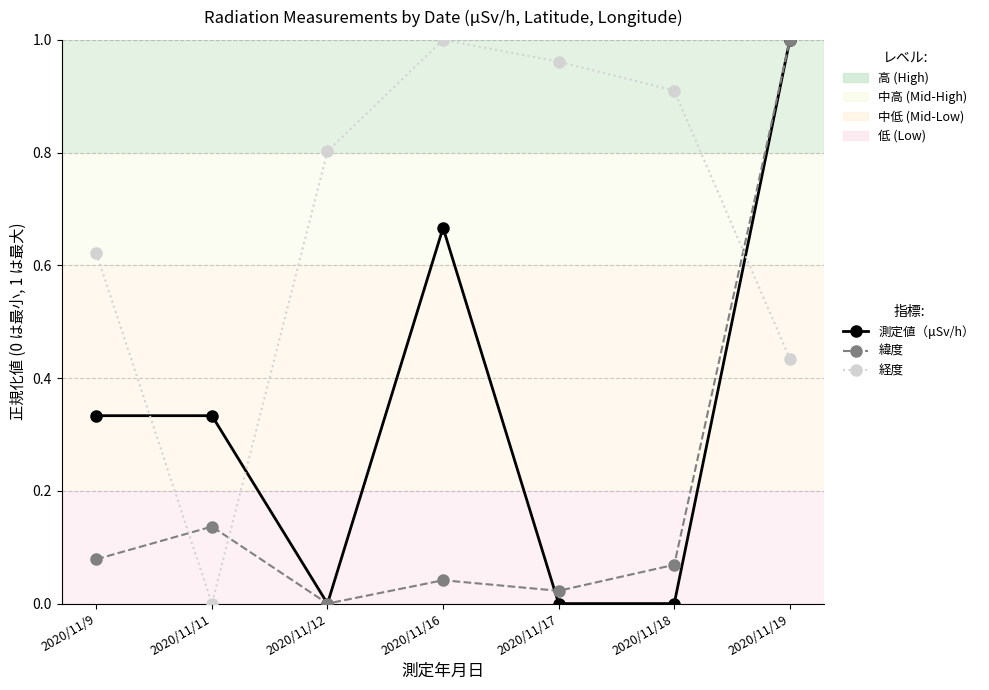

At which category does 経度 reach its first local peak?

2020/11/16